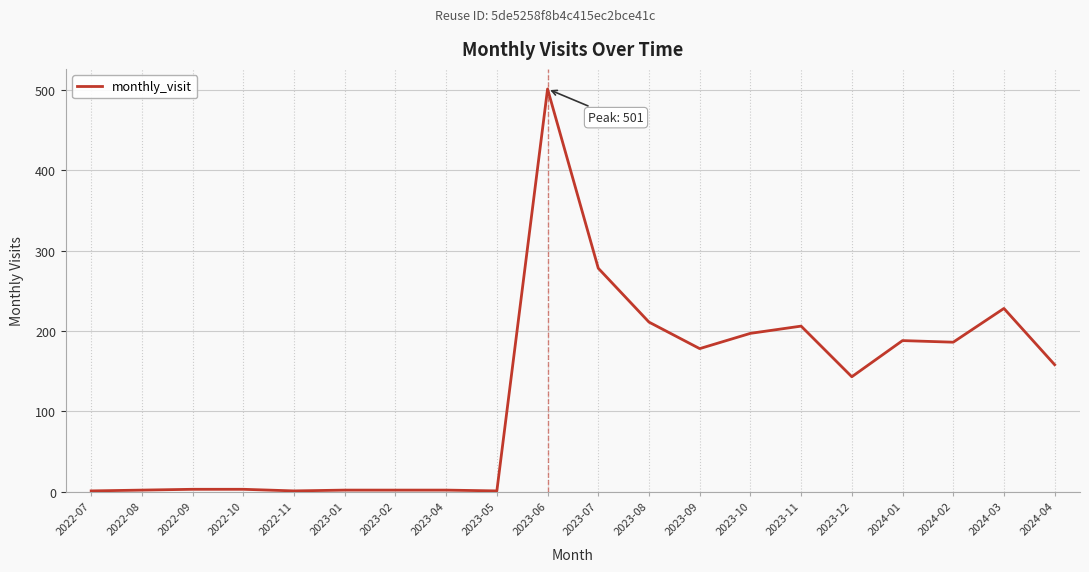

The chart shows a value of 63 at 2024-04. True or false?

False